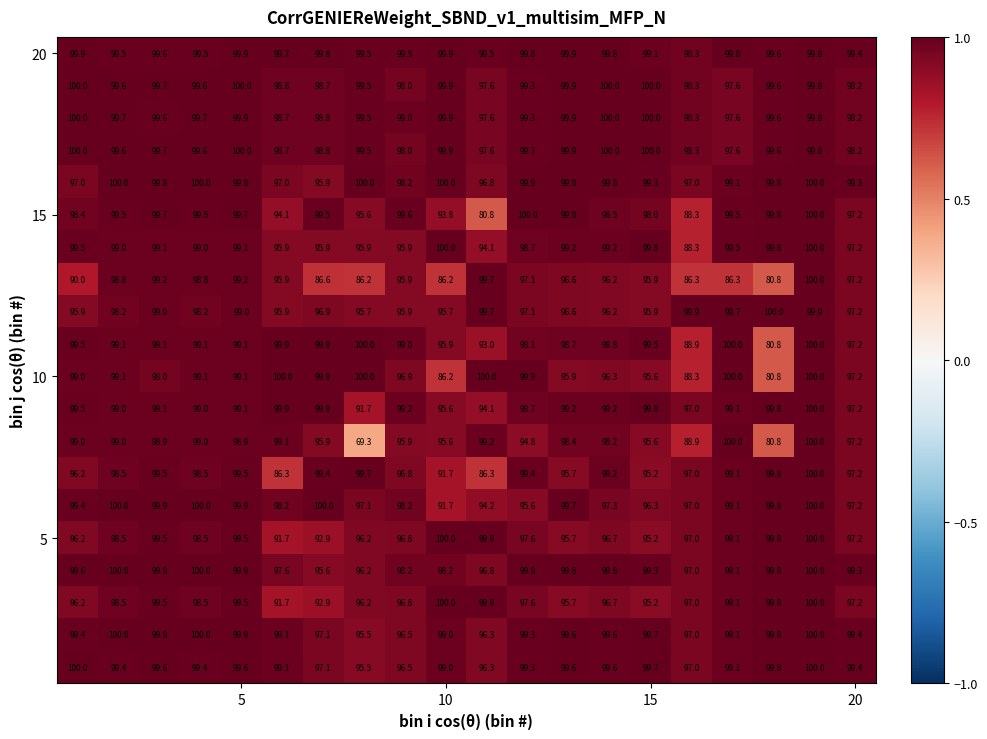

At how many categories does at least one series exceed 87?

20